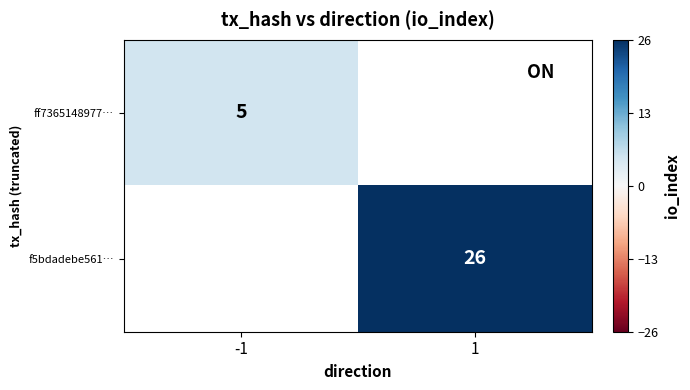

What is the greatest value displayed?

26.0